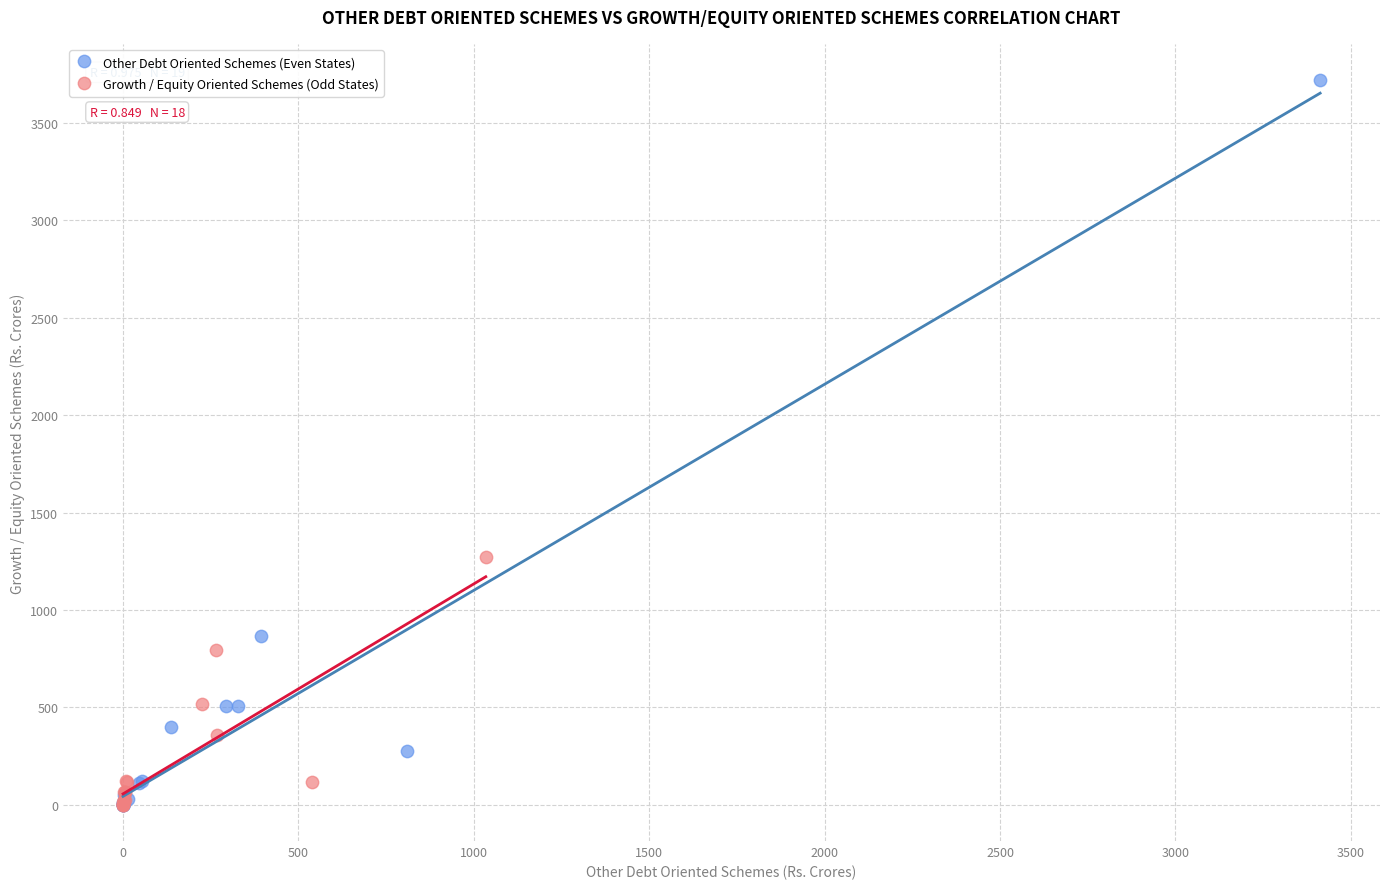

Which series reaches the maximum Y coordinate?

Other Debt Oriented Schemes (Even States)